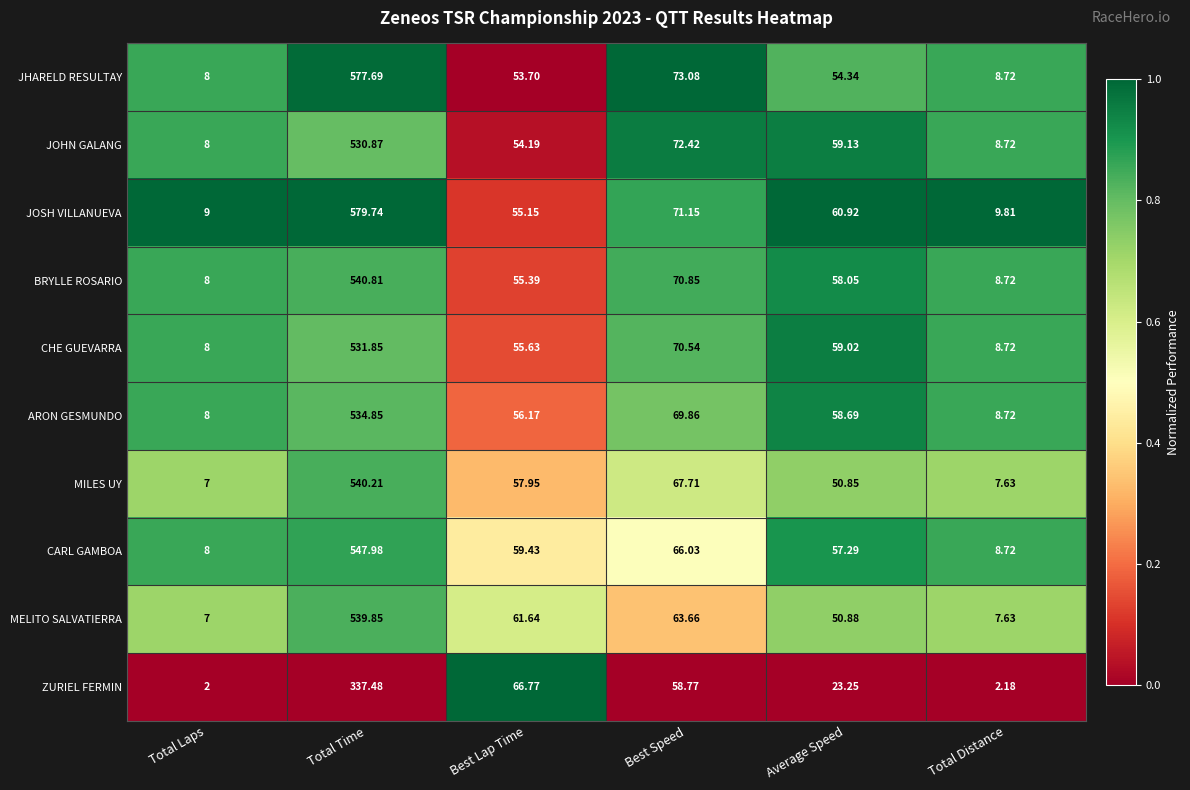

At which label does CHE GUEVARRA reach its minimum?

Total Laps